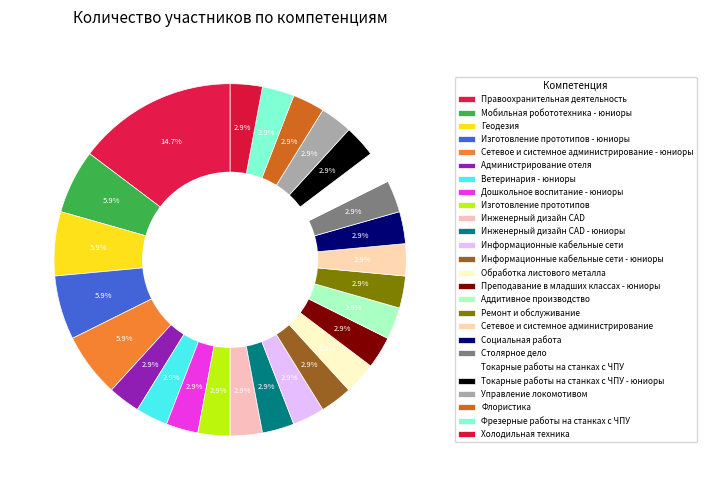

Does any single category account for the majority?

No